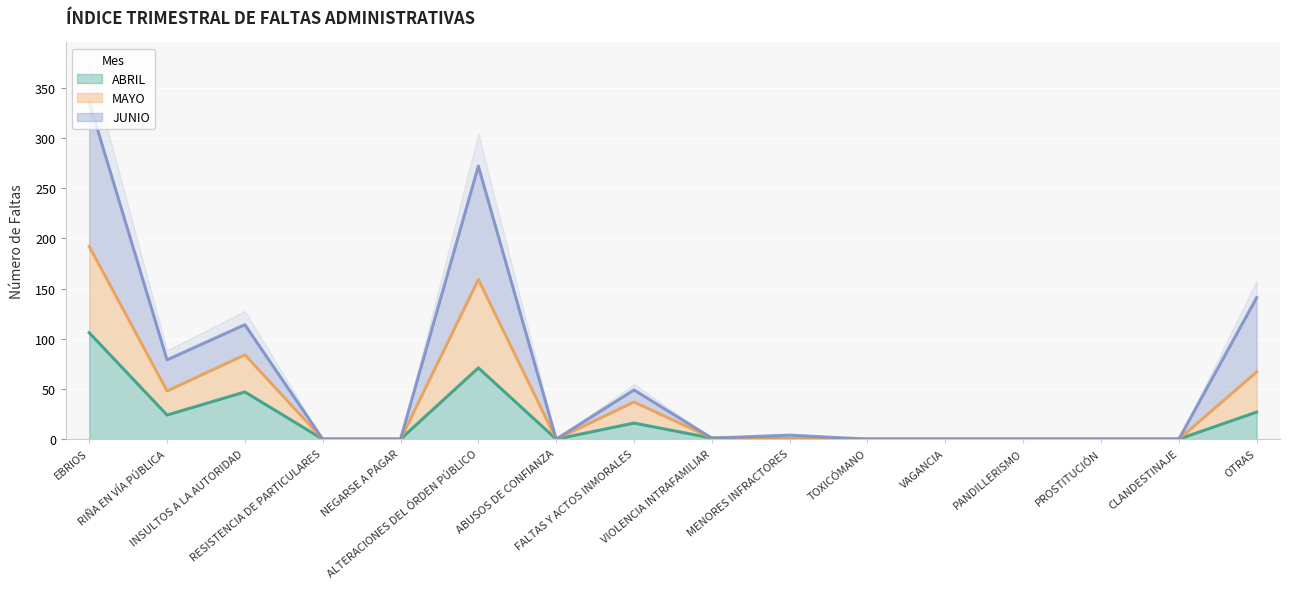

Rank the categories by MAYO value from highest to lowest.

EBRIOS, ALTERACIONES DEL ÓRDEN PÚBLICO, INSULTOS A LA AUTORIDAD, OTRAS, RIÑA EN VÍA PÚBLICA, FALTAS Y ACTOS INMORALES, VIOLENCIA INTRAFAMILIAR, RESISTENCIA DE PARTICULARES, NEGARSE A PAGAR, ABUSOS DE CONFIANZA, MENORES INFRACTORES, TOXICÓMANO, VAGANCIA, PANDILLERISMO, PROSTITUCIÓN, CLANDESTINAJE